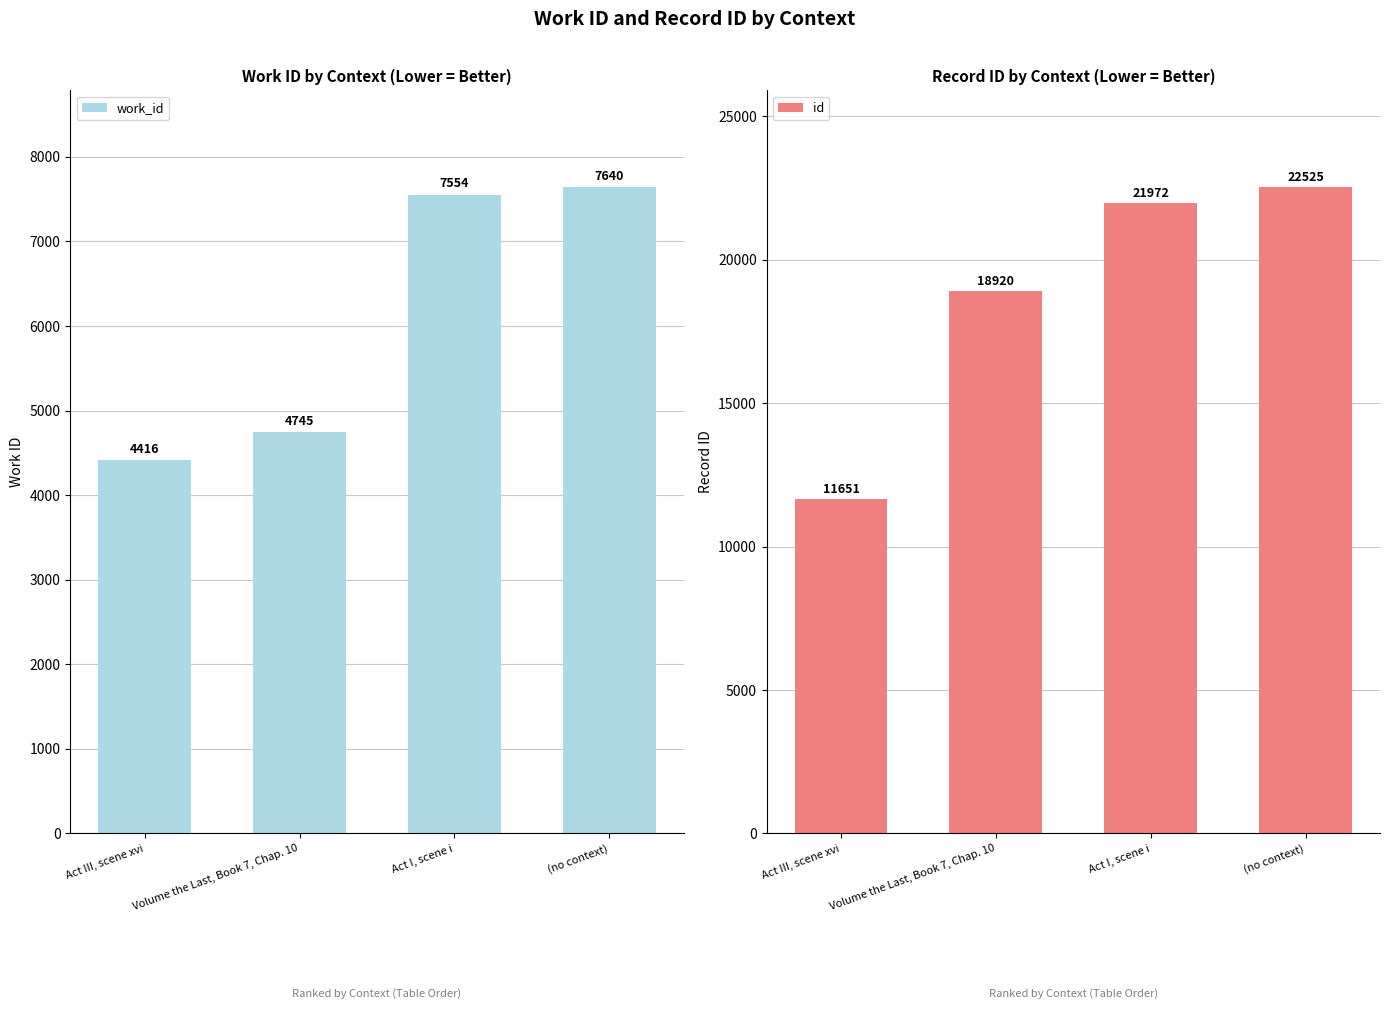

What is the total value across all series at (no context)?

30165